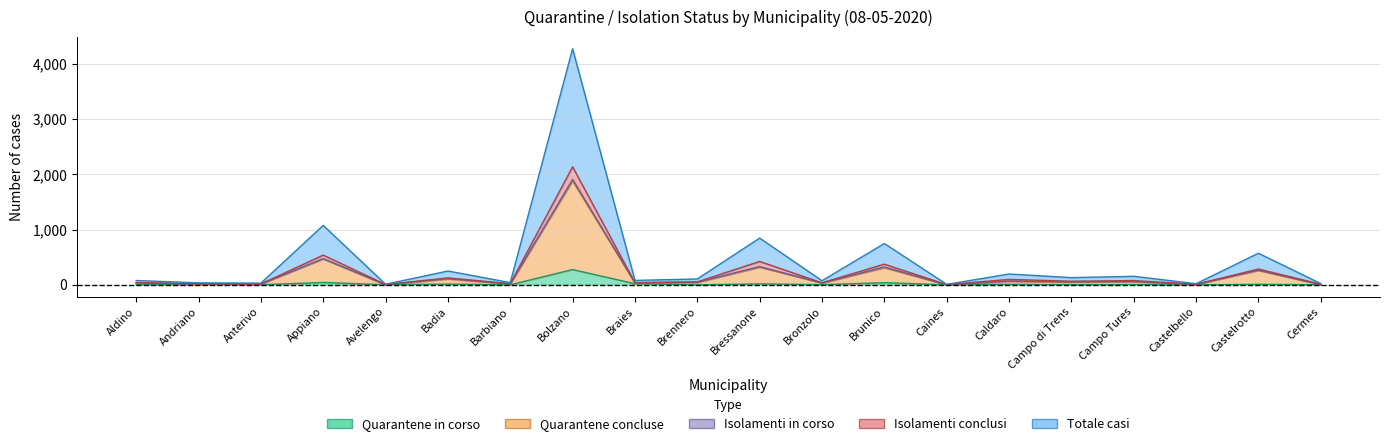

Between Anterivo and Castelbello, which is larger?

Anterivo